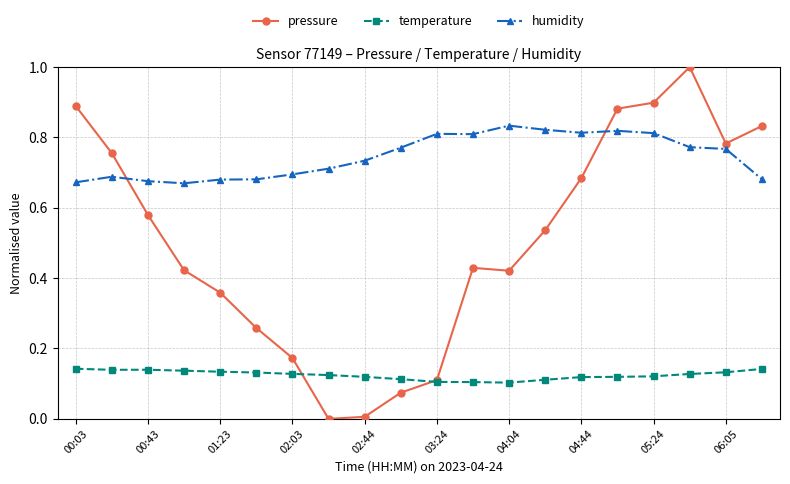

What is the greatest value displayed?

1.0